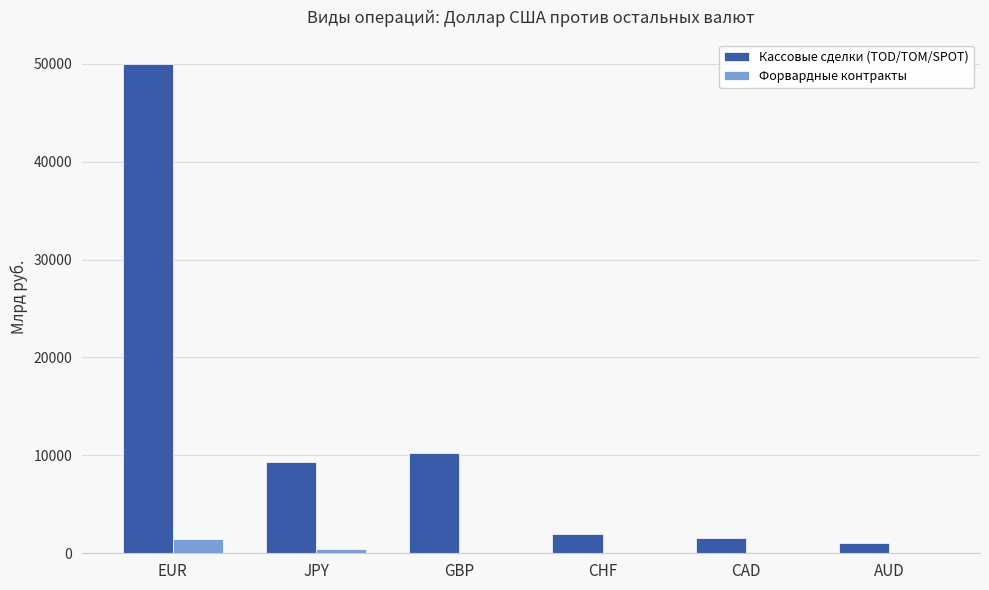

Which category has the highest value in the Форвардные контракты series?

EUR